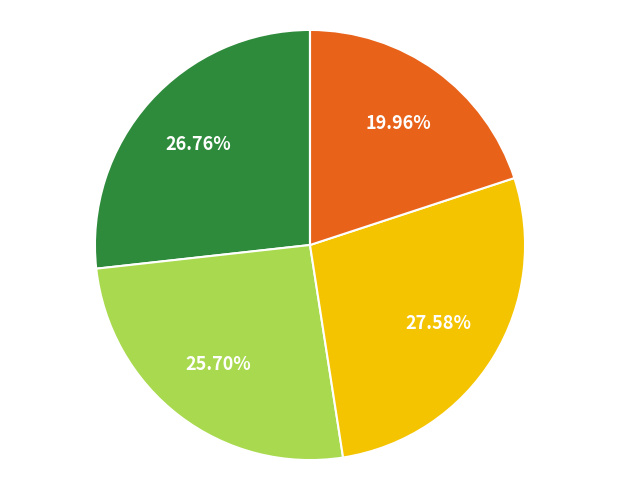

Is there a majority slice in this chart?

No